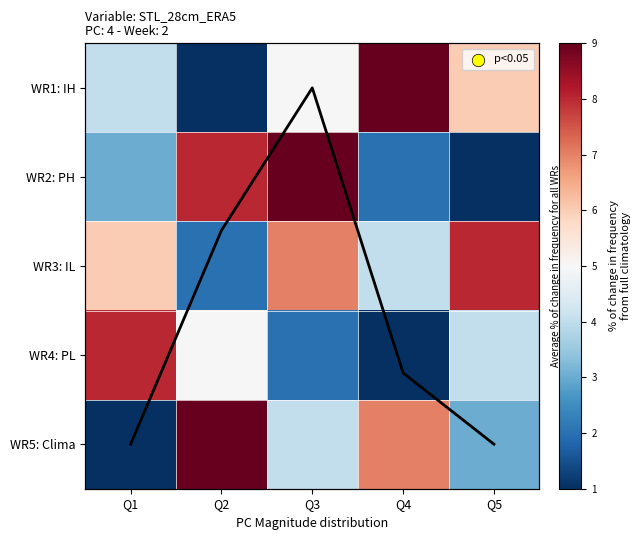

The value of WR2: PH at Q5 is 1. True or false?

True